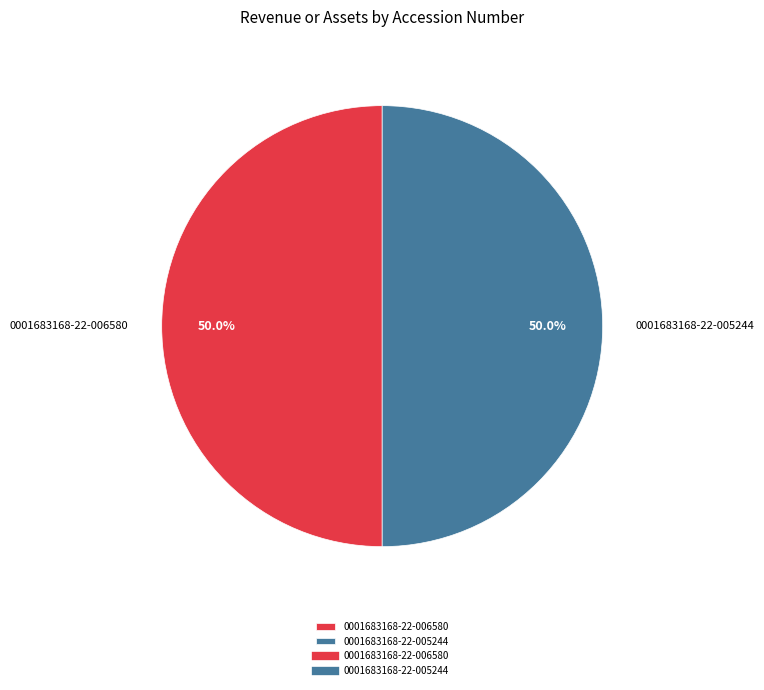

To the nearest percent, what is the difference between the largest and smallest slice percentages?

0%